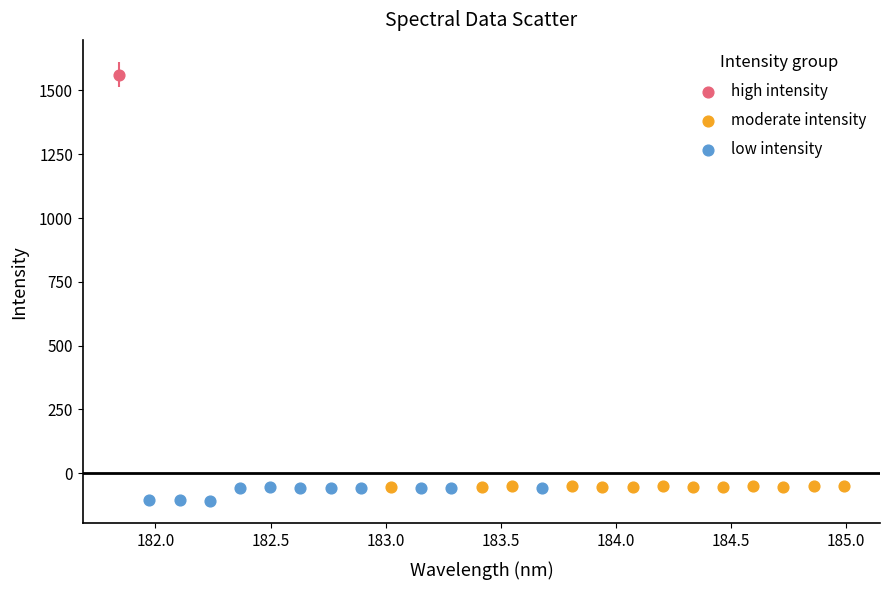

What are all the series names shown in the legend?

high intensity, moderate intensity, low intensity